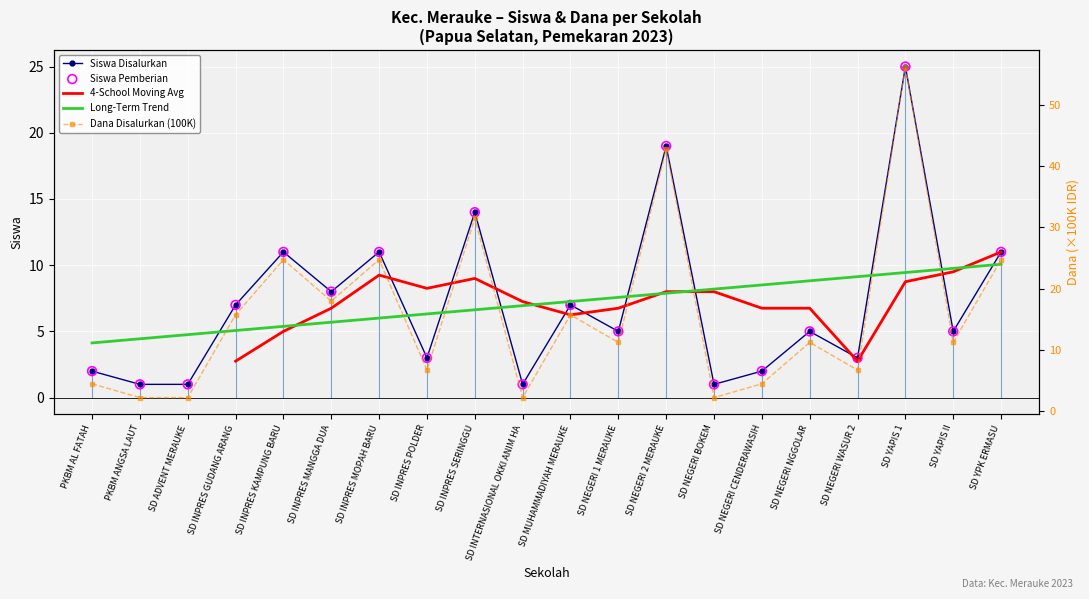

Which series has the largest total across all categories?

Dana Disalurkan (100K)